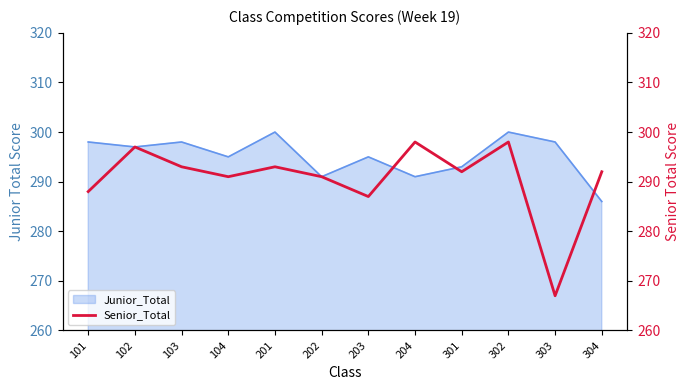

The value of Junior_Total at 203 is 198. True or false?

False